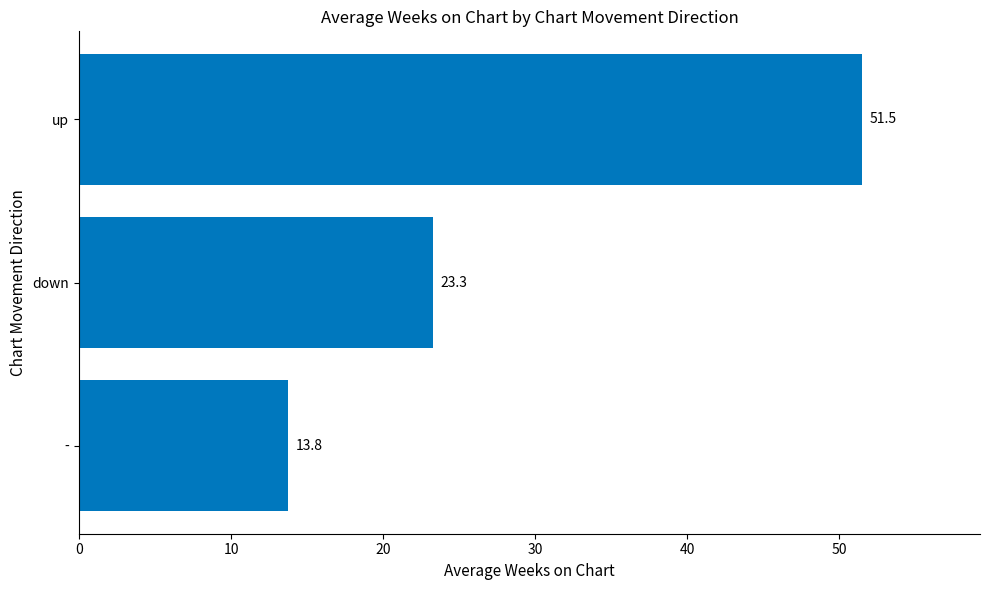

Reading bottom to top, transcribe all the data shown in this chart.

13.8	23.3	51.5